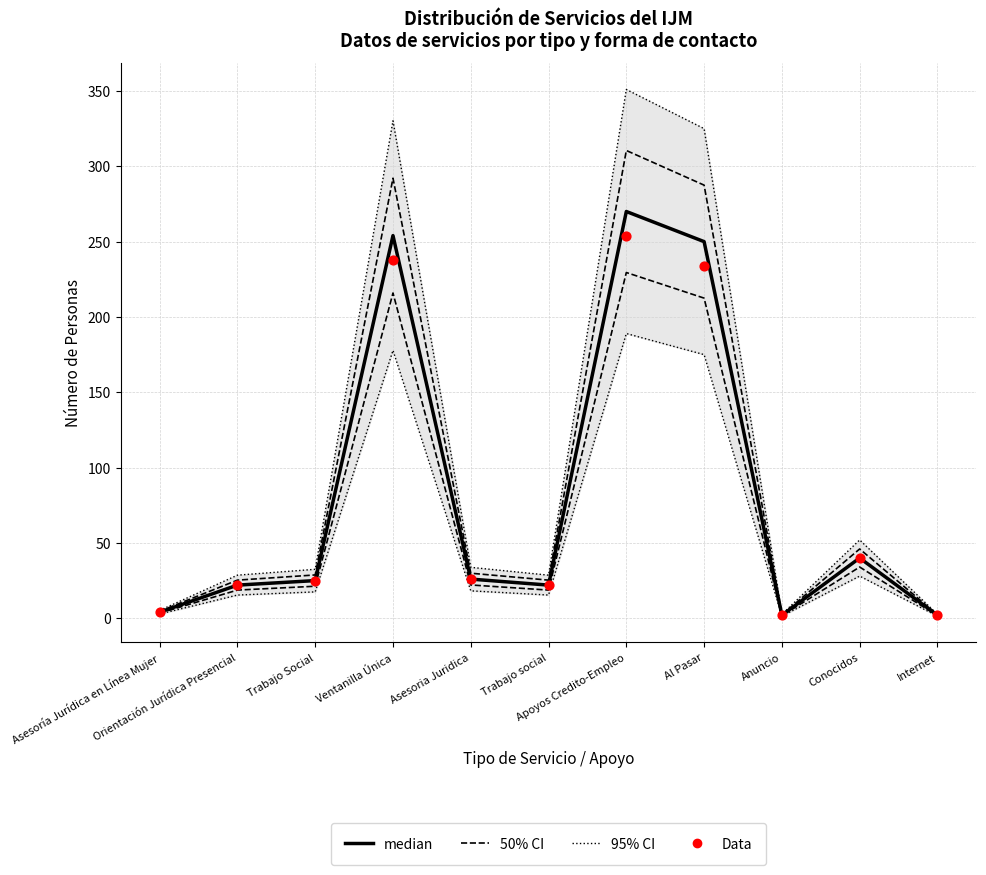

At how many categories does at least one series exceed 301?

3